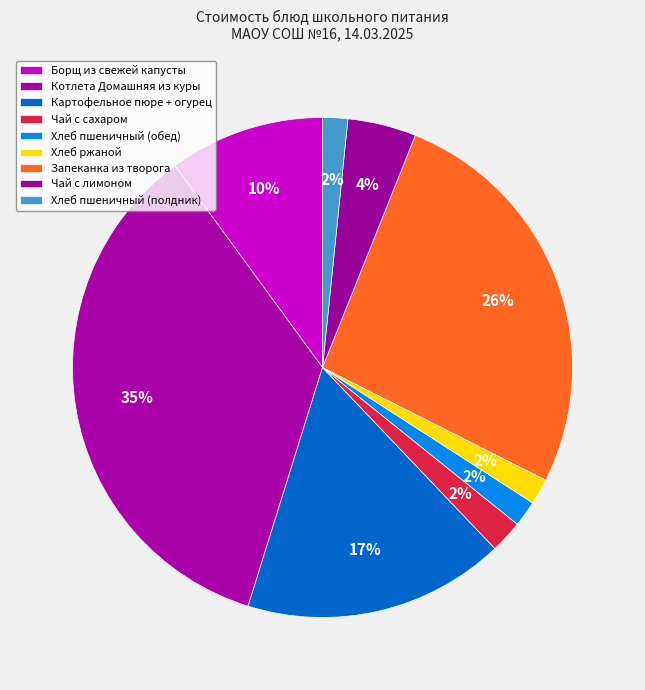

The Чай с сахаром slice represents 1% of the pie. True or false?

False